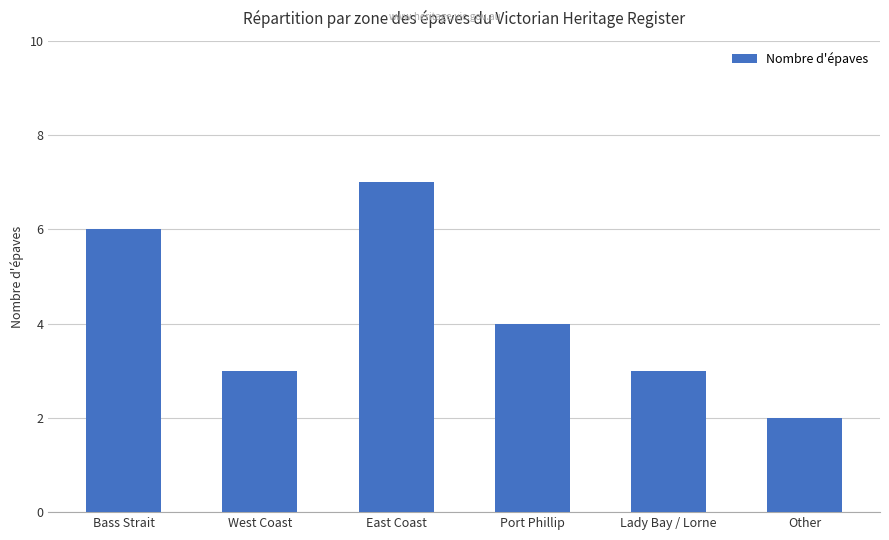

Reading right to left, what are all the values shown in this chart?

2	3	4	7	3	6